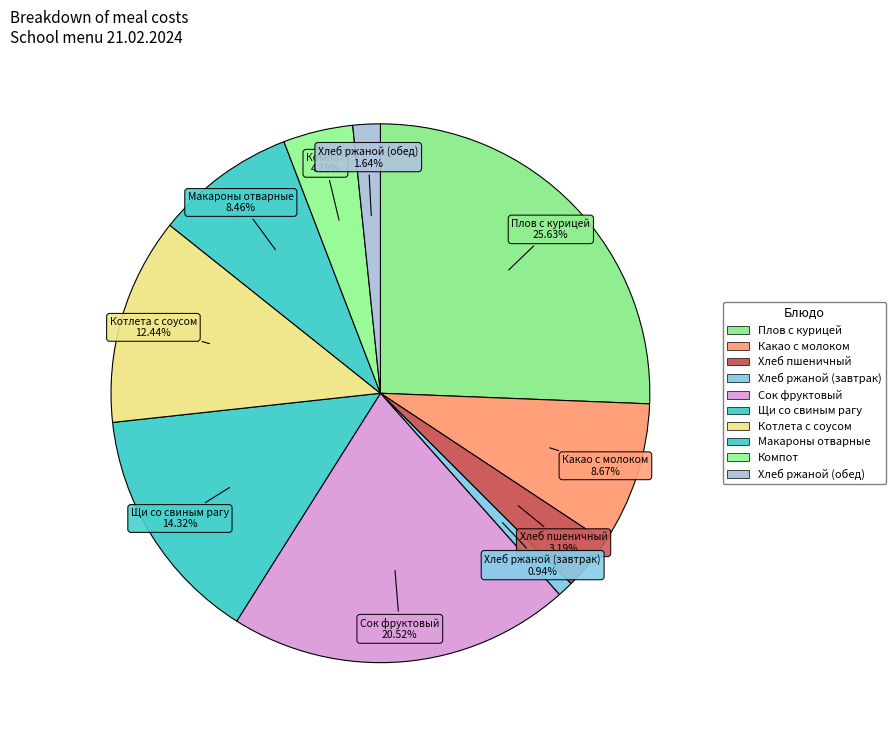

To the nearest percent, what percentage of the pie is Хлеб ржаной (обед)?

2%